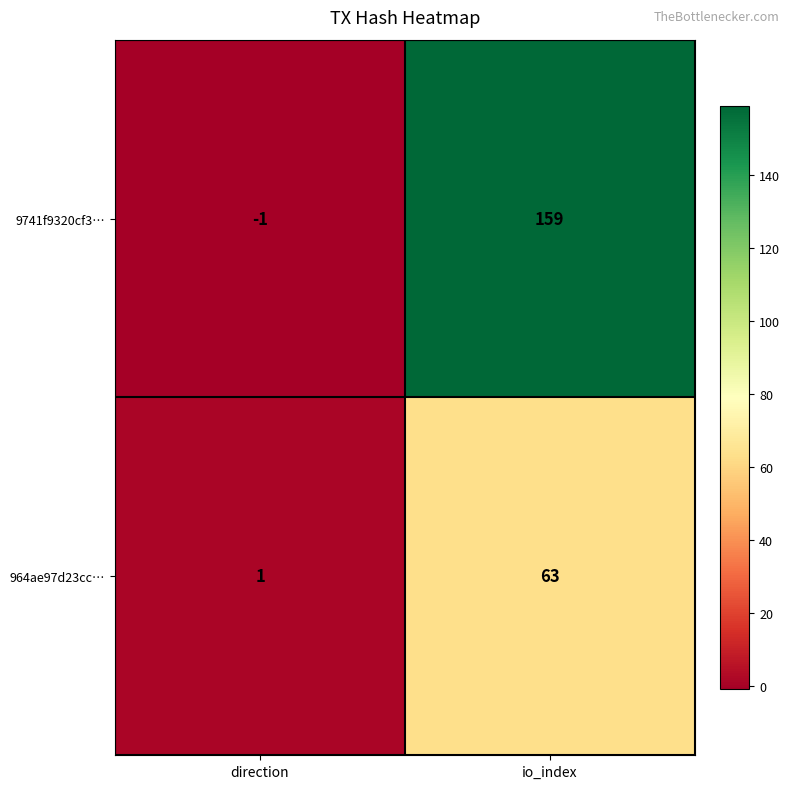

What is the spread (max minus min) of values at io_index?

96